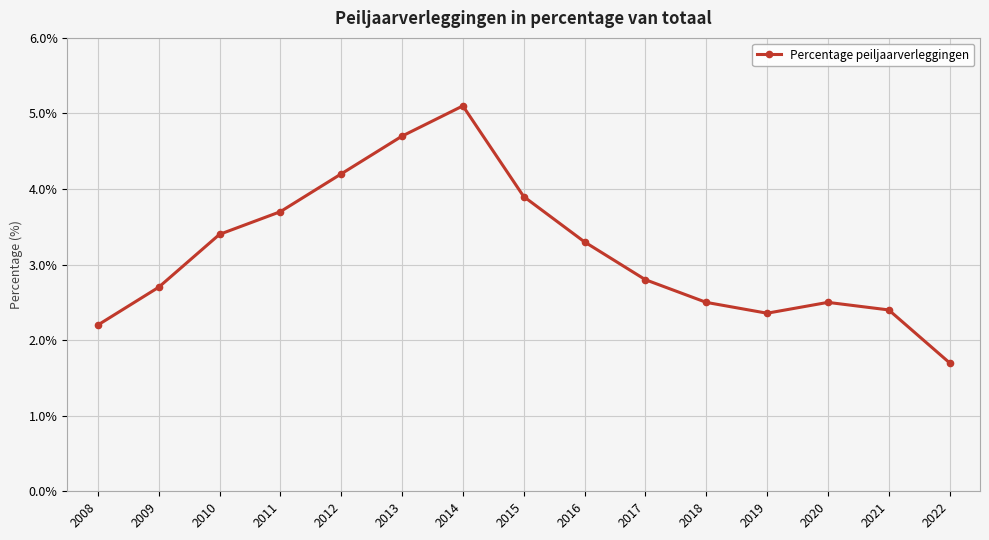

At which label does the data first exceed 2?

2008